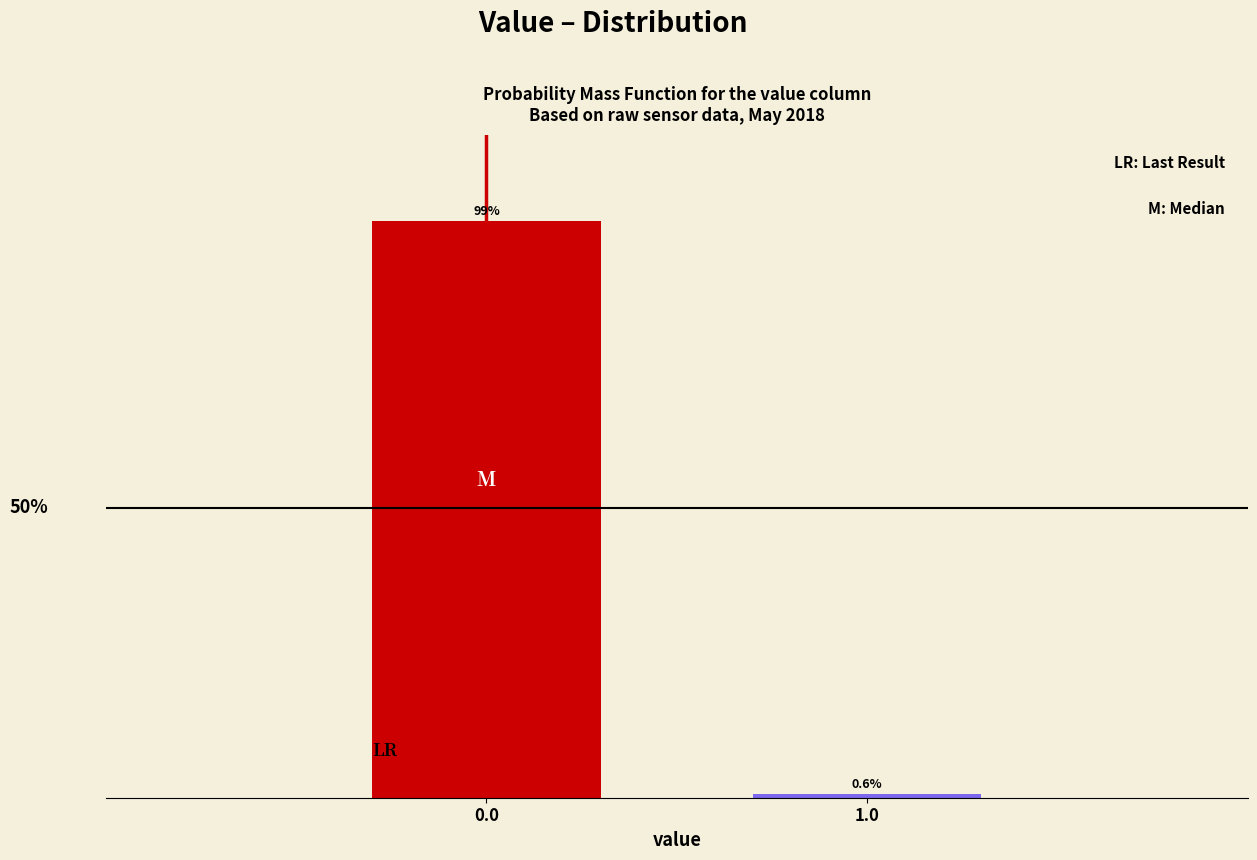

List the labels in order of value, largest first.

0.0, 1.0